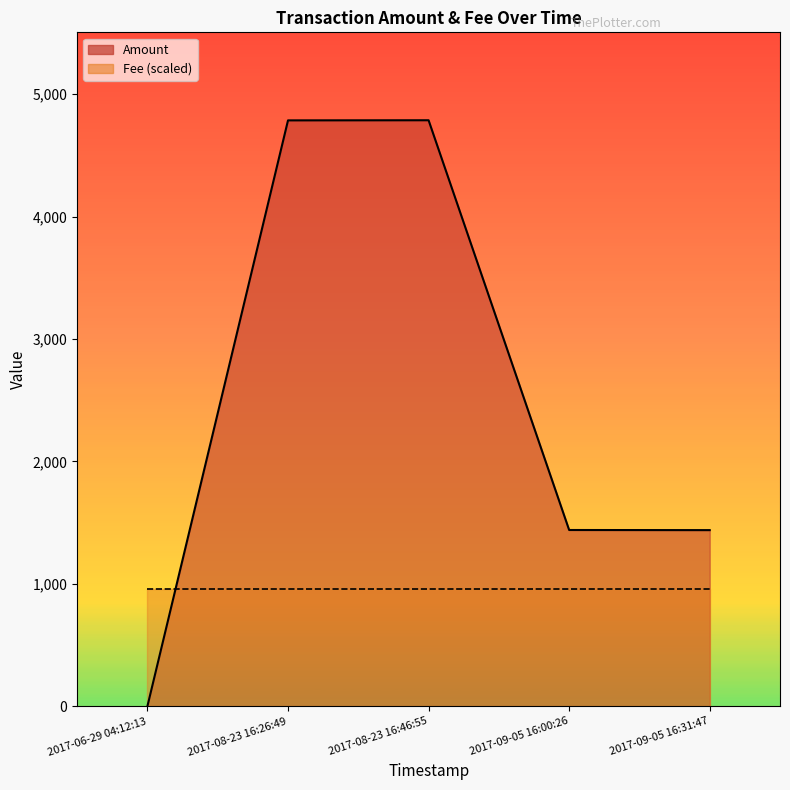

Is the value of Fee at 2017-08-23 16:46:55 greater than the value of Amount at 2017-09-05 16:31:47?

No